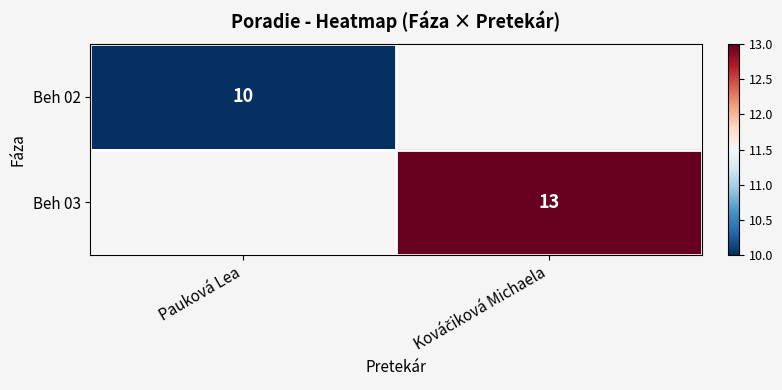

The Beh 02 series shows 14.7 at Pauková Lea. True or false?

False